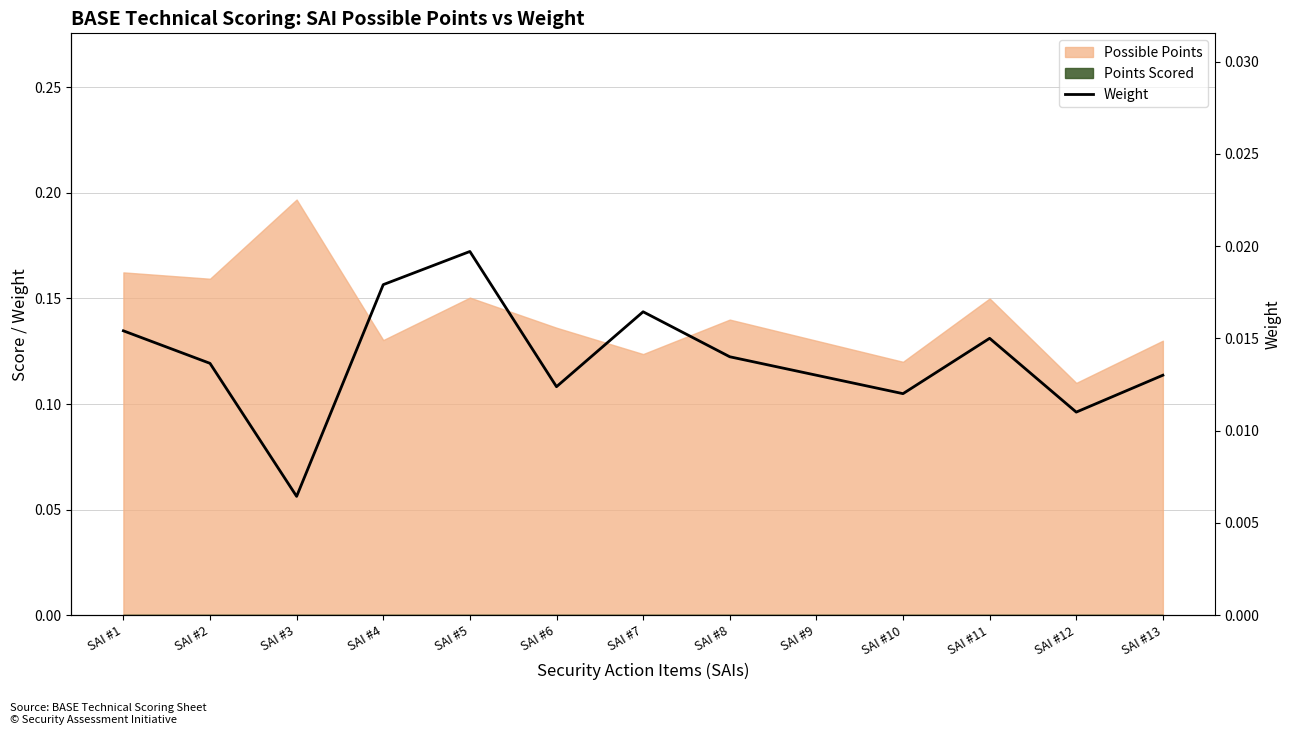

Count the values in the range 0 to 1.

13